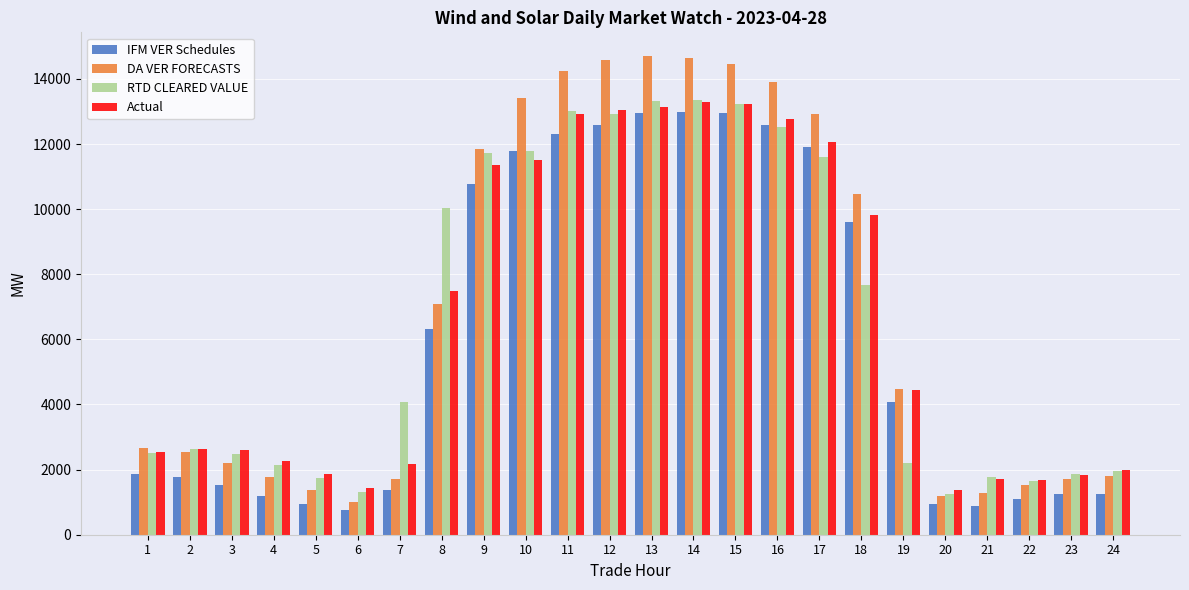

What is the difference between the IFM VER Schedules values at 21 and 22?

223.9